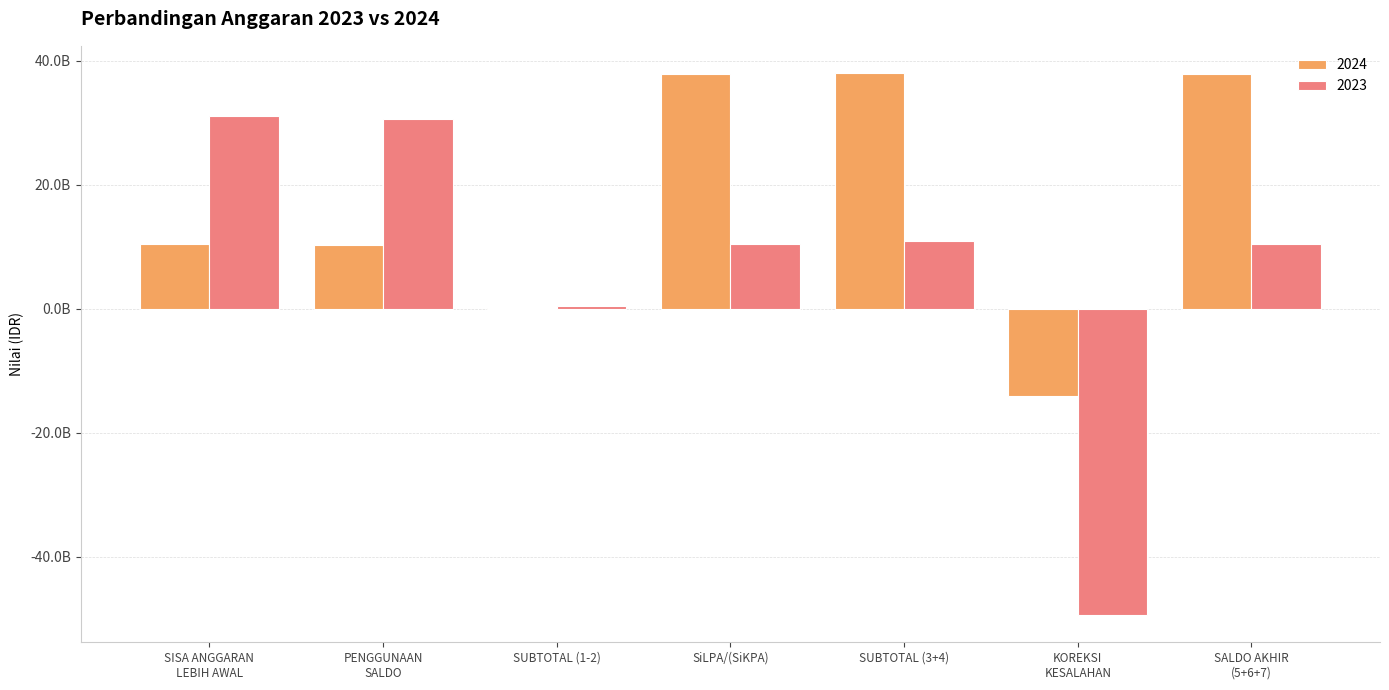

What are all the series names shown in the legend?

2024, 2023